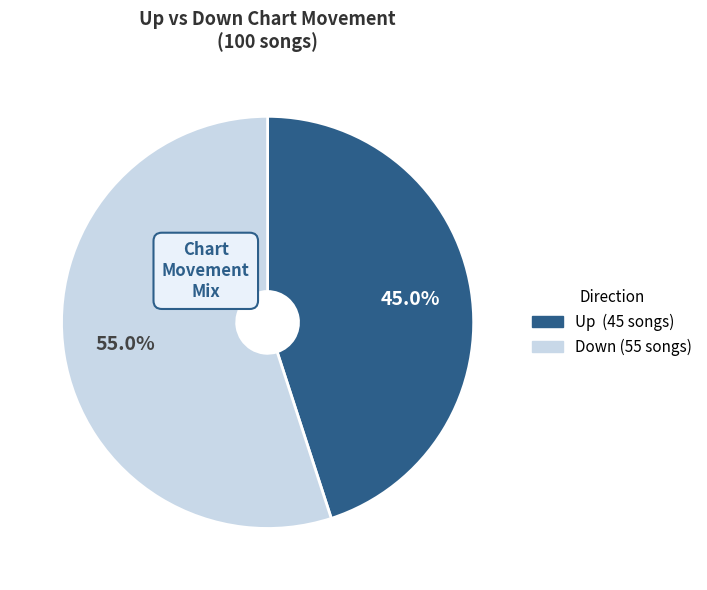

Is there any slice that represents more than half of the pie?

Yes